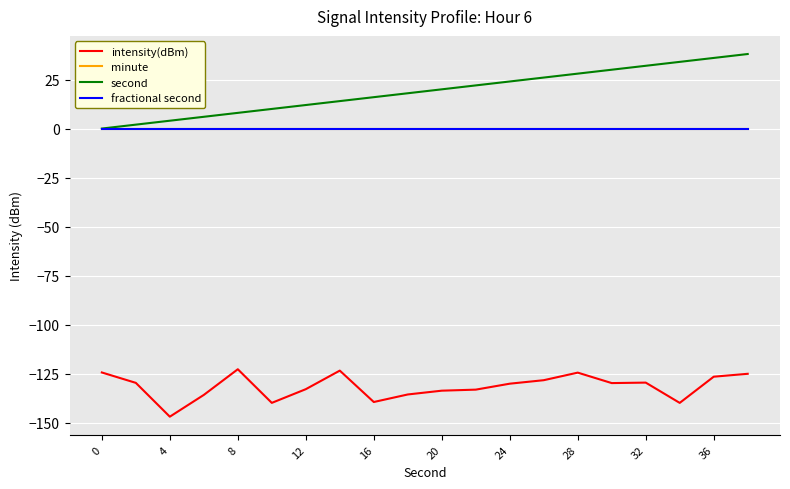

What is the highest value of the second series?

38.0